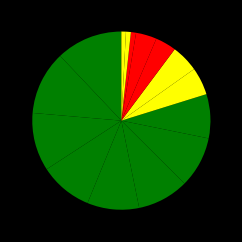

How many slices are in this pie chart?

15